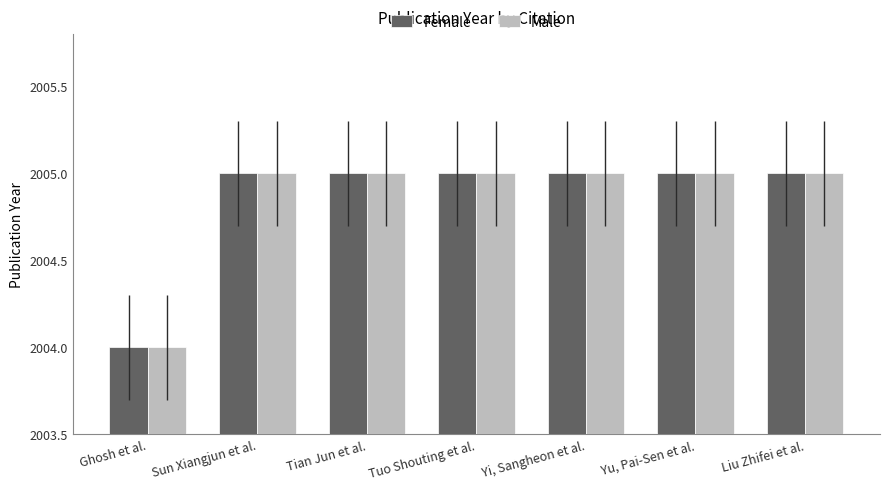

Read the Female value at Ghosh et al..

2004